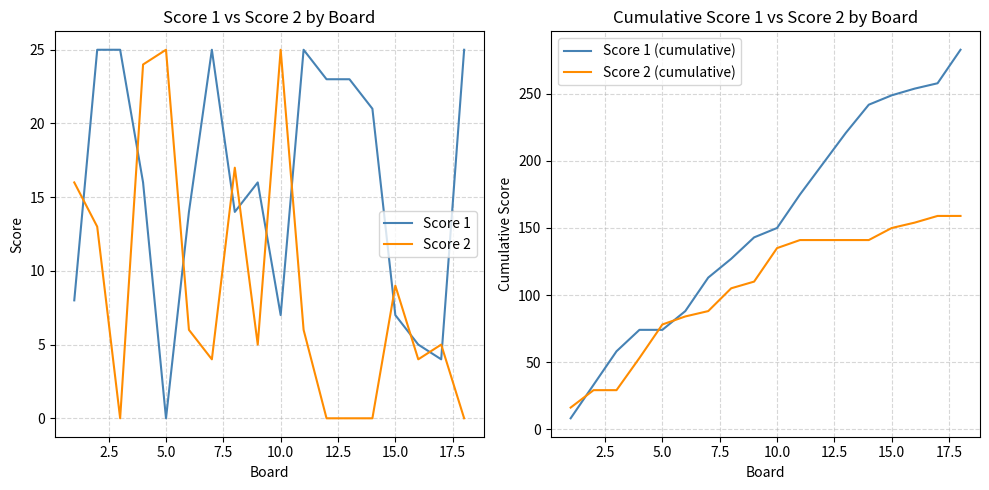

After their last crossing, which series has the higher values: Score 2 or Score 1?

Score 1